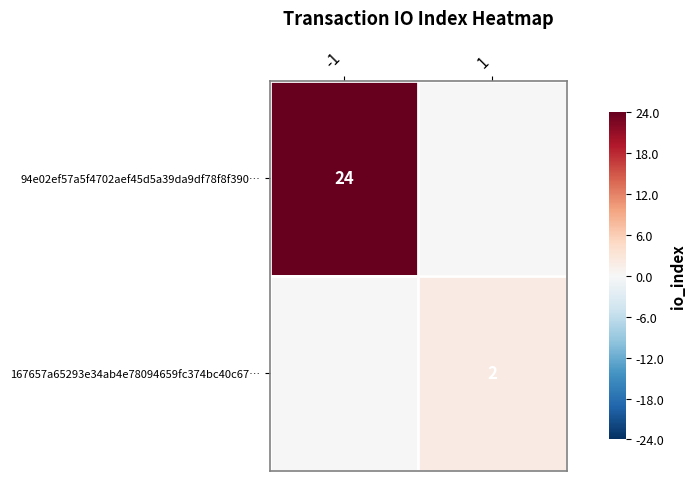

The value of 167657a65293e34ab4e78094659fc374bc40c67… at 1 is 3. True or false?

False